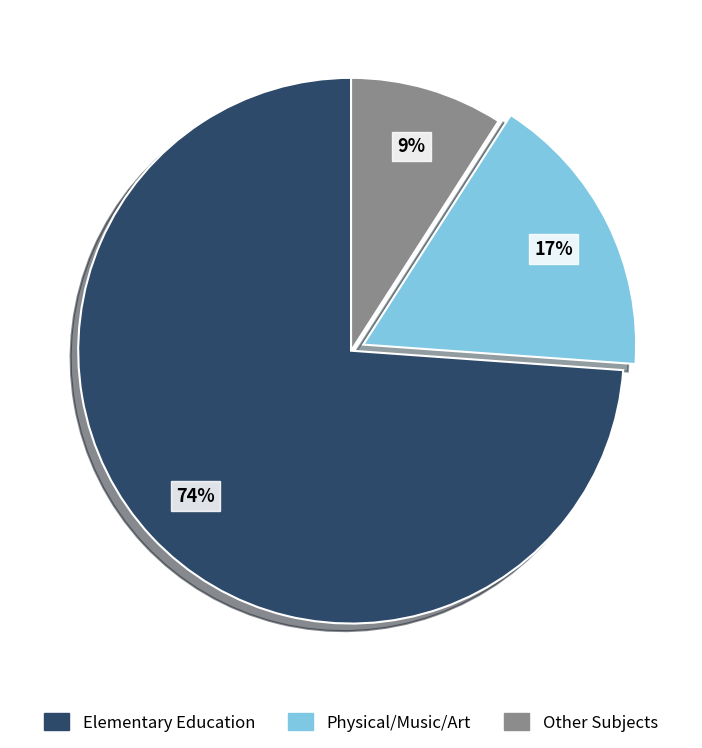

How many segments does this pie chart have?

3